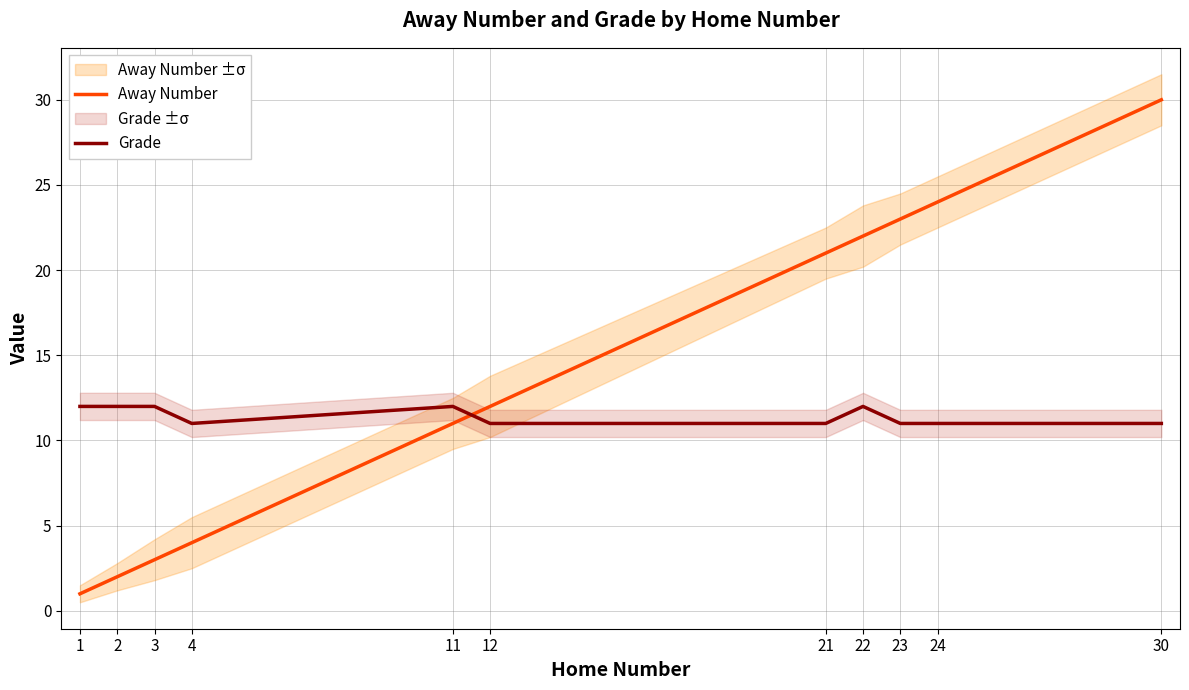

Reading right to left, list all the values displayed in this chart.

Away Number: 30=30	24=24	23=23	22=22	21=21	12=12	11=11	4=4	3=3	2=2	1=1
Grade: 30=11	24=11	23=11	22=12	21=11	12=11	11=12	4=11	3=12	2=12	1=12